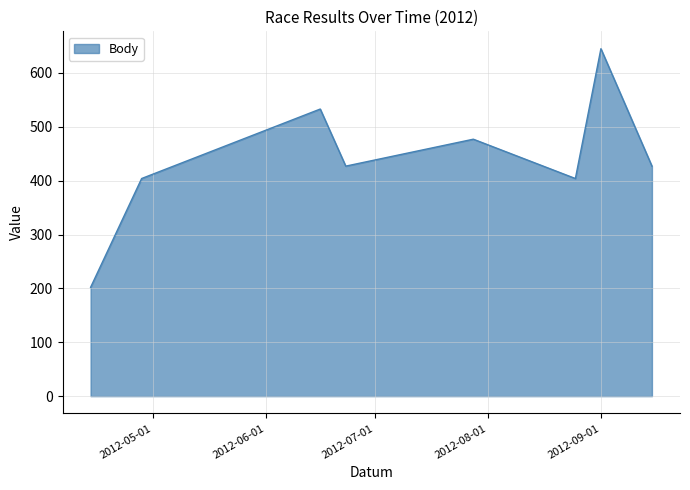

How many interior local valleys (lower than both neighbors) does the data have?

2